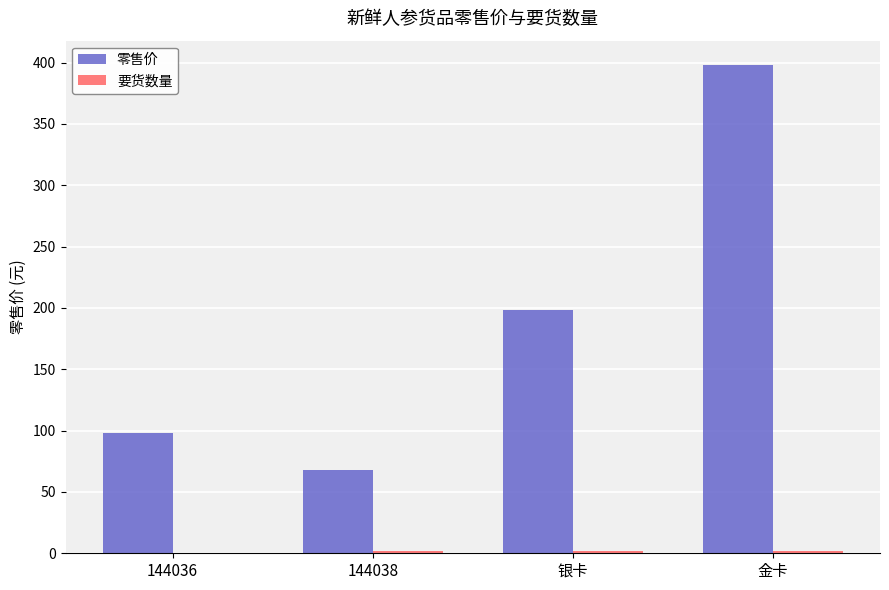

What is the maximum value shown in the chart?

398